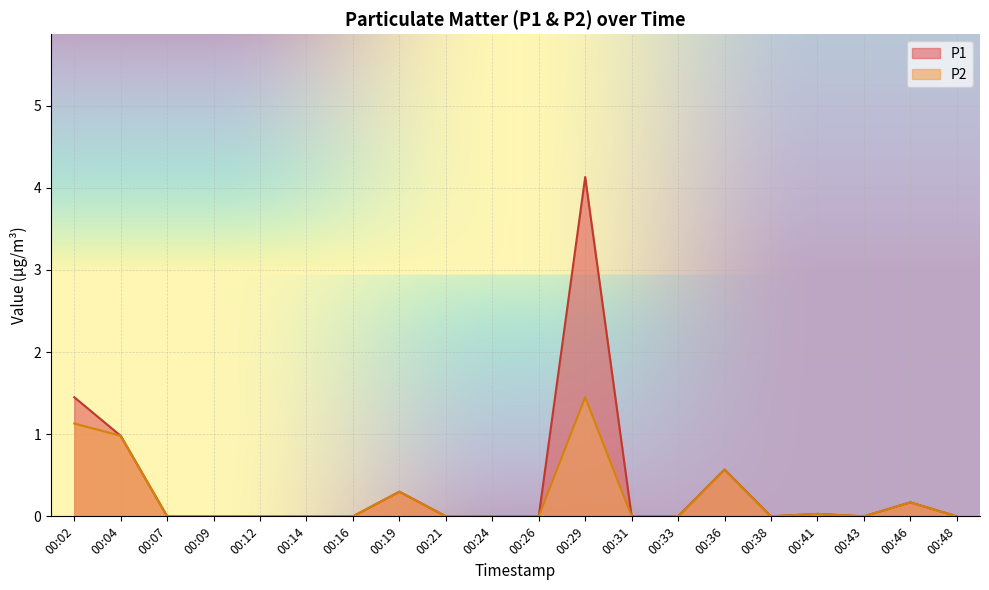

True or false: P2 has a value of 0.7 at 00:09.

False